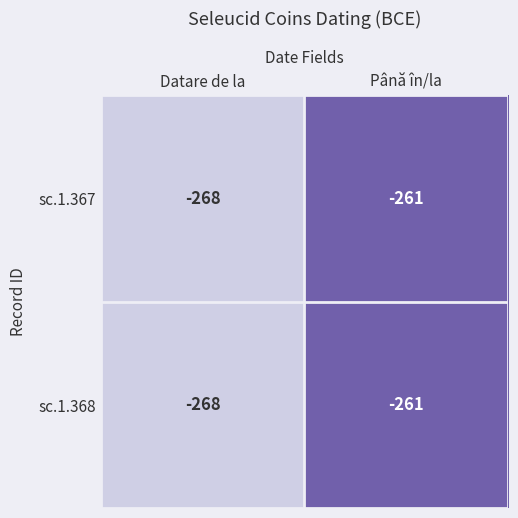

What is the approximate value of sc.1.367 at Până în/la?

-261